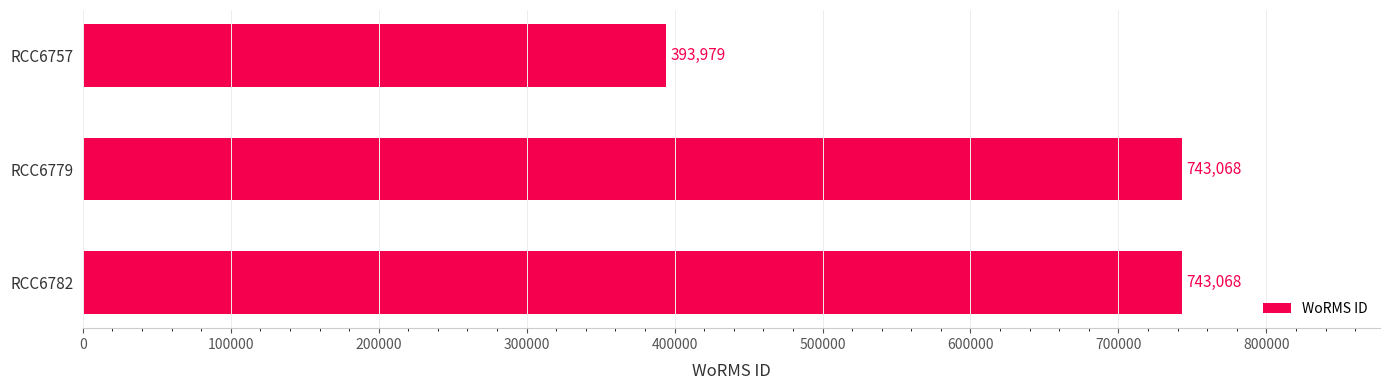

What is the greatest value displayed?

743068